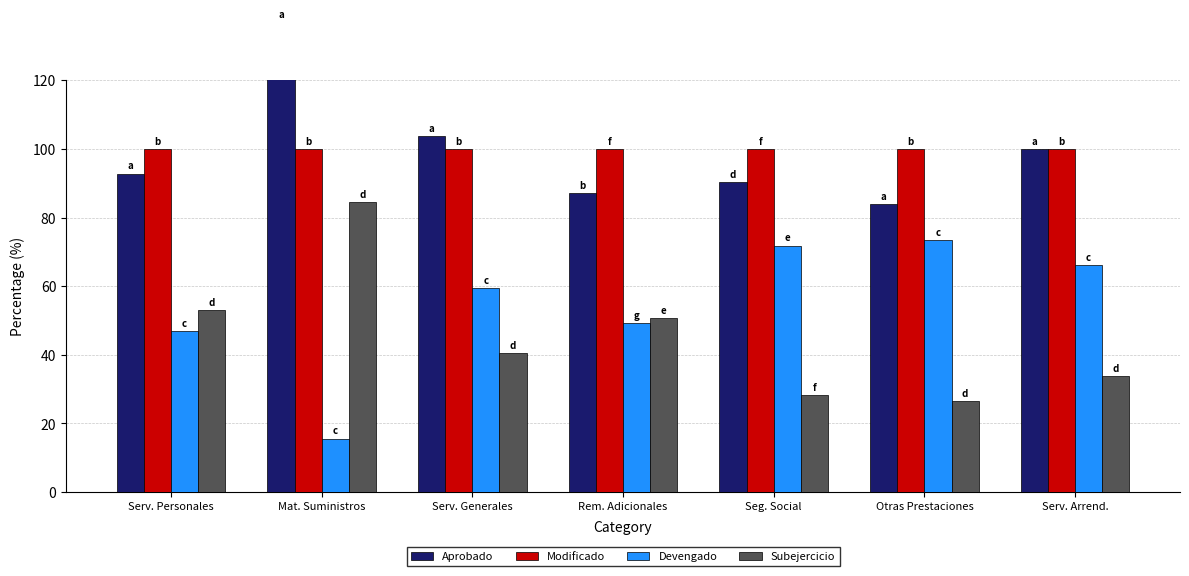

What is the label of the 2nd bar from the left?

Mat. Suministros